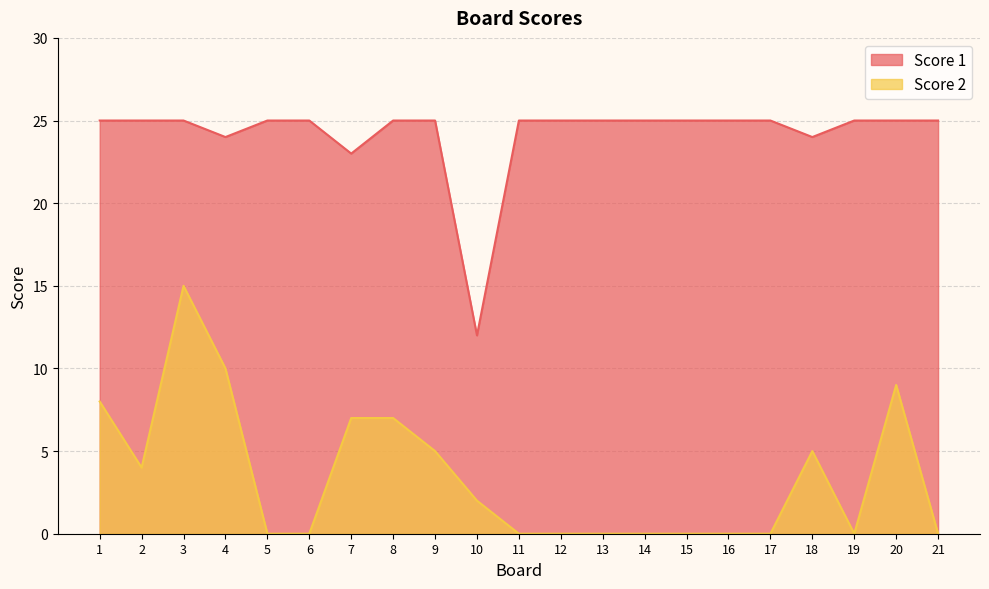

Which series has the largest range (max minus min)?

Score 2